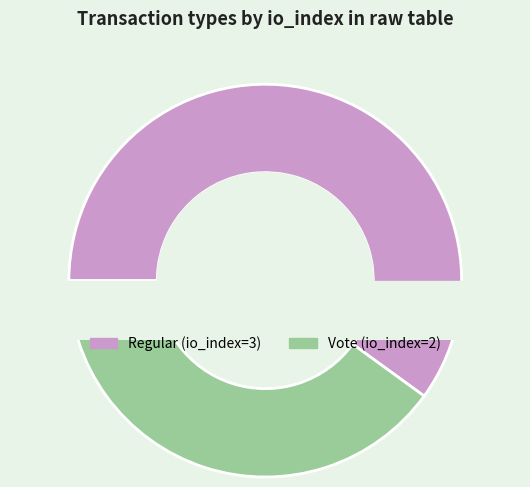

Is the sum of Vote and Regular greater than half?

Yes